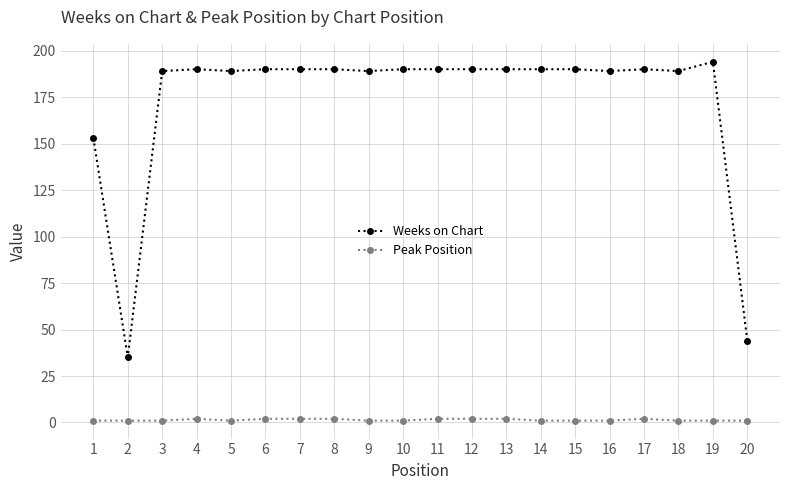

List the series in order of their peak value, lowest first.

Peak Position, Weeks on Chart